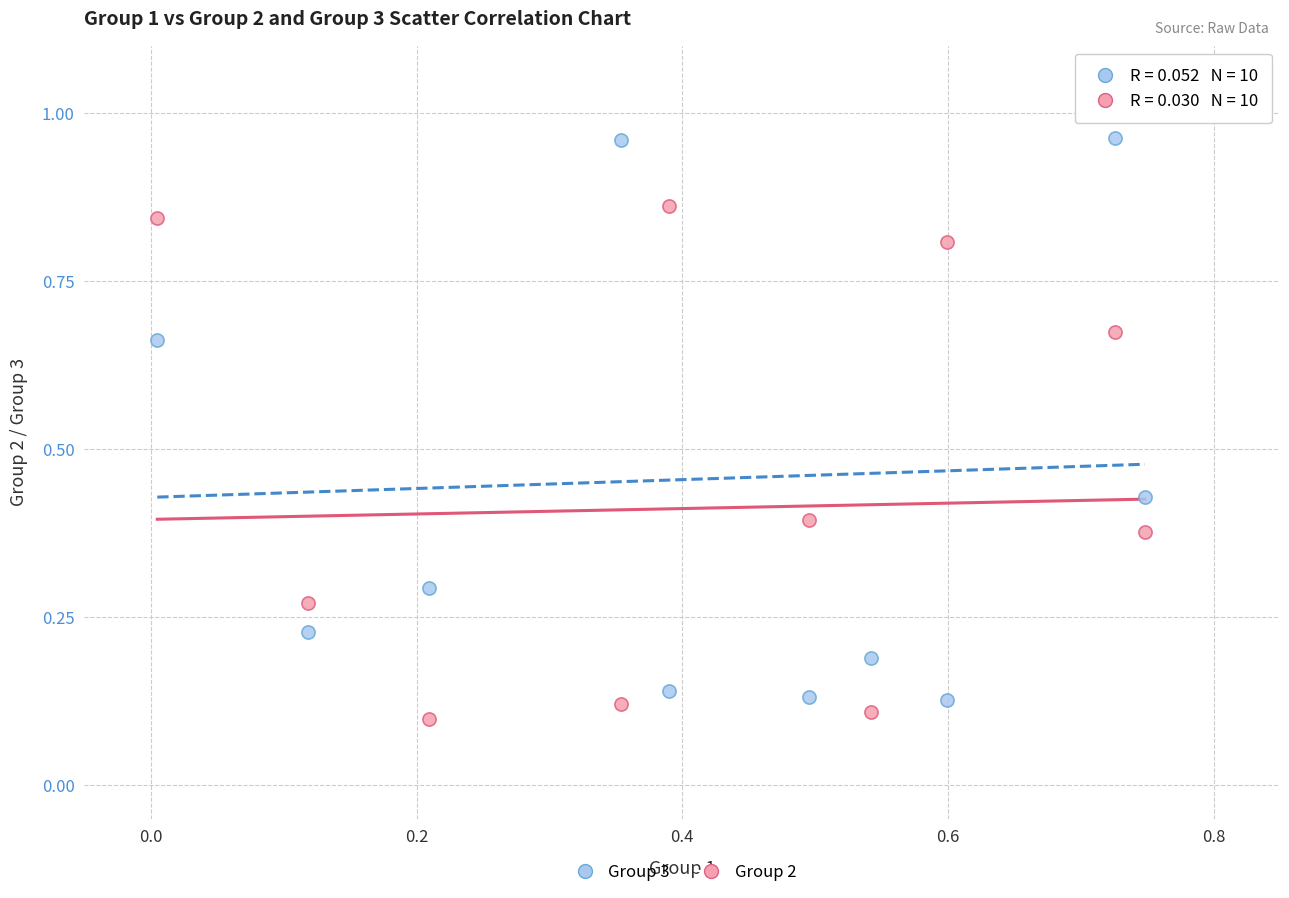

Which series reaches the maximum Y coordinate?

Group 2